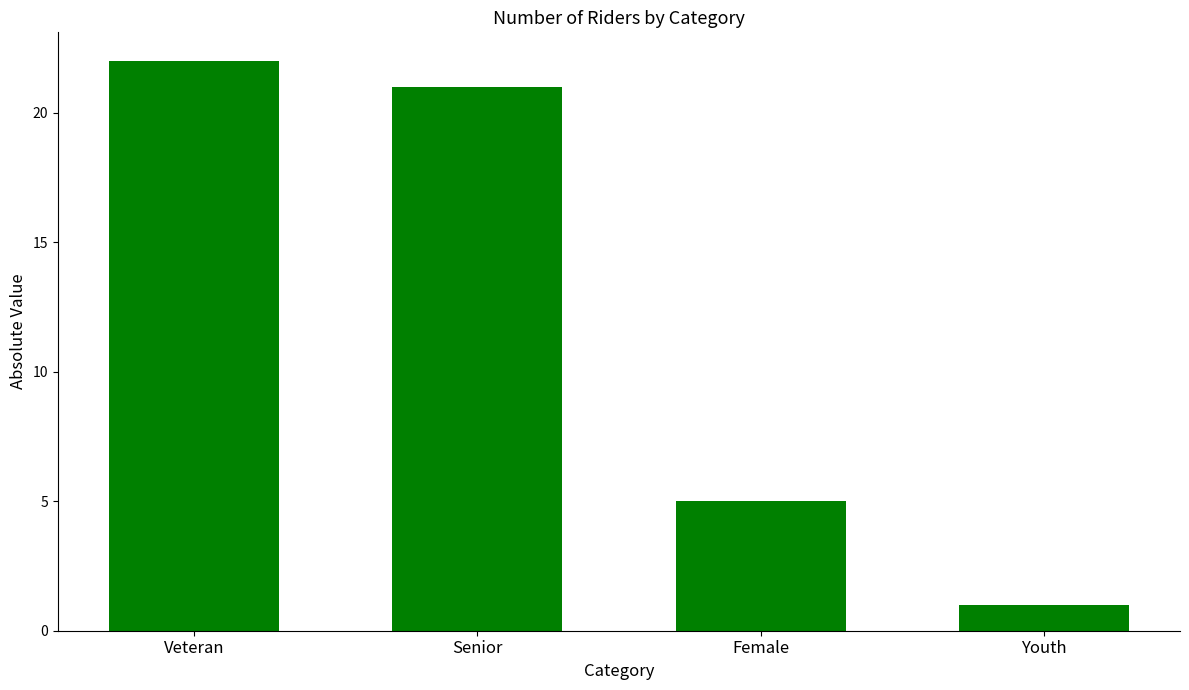

The value at Youth is 1. True or false?

True